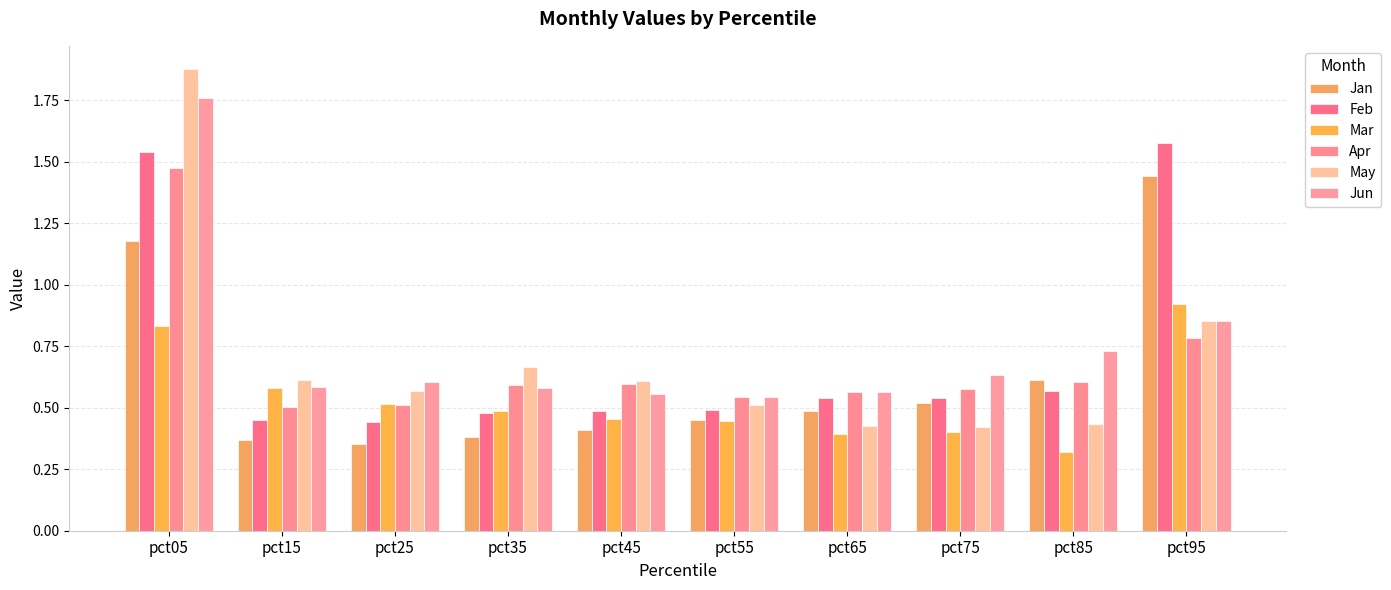

At which label does Jan reach its peak?

pct95